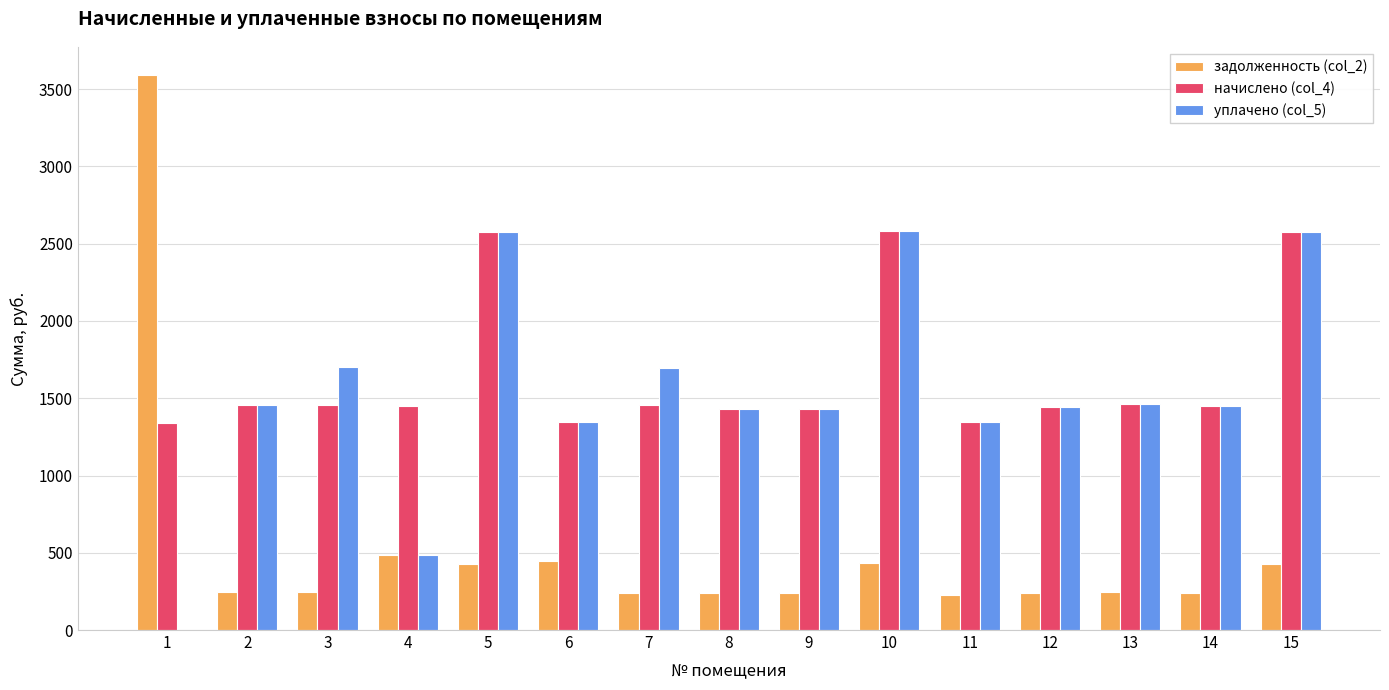

At which label does задолженность (col_2) first exceed 242?

1